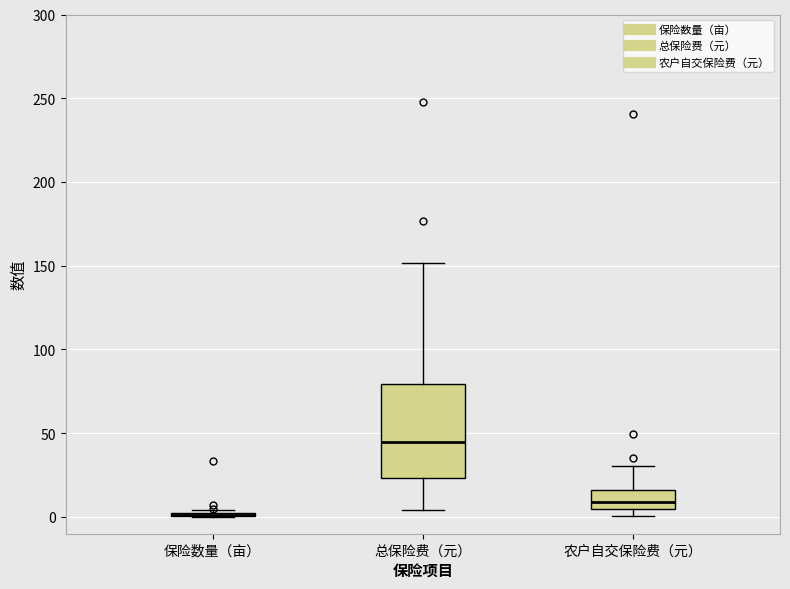

Reading left to right, read every box against the y-axis: the position of its median line, the range the box covers, and the ends of its whiskers. The values are not printed on the chart, so give them approximately, as read against the axis.

保险数量（亩）: box collapsed to a line at 0, whiskers 0 to 5
总保险费（元）: median 45, box 25 to 80, whiskers 5 to 150
农户自交保险费（元）: median 10, box 5 to 15, whiskers 0 to 30